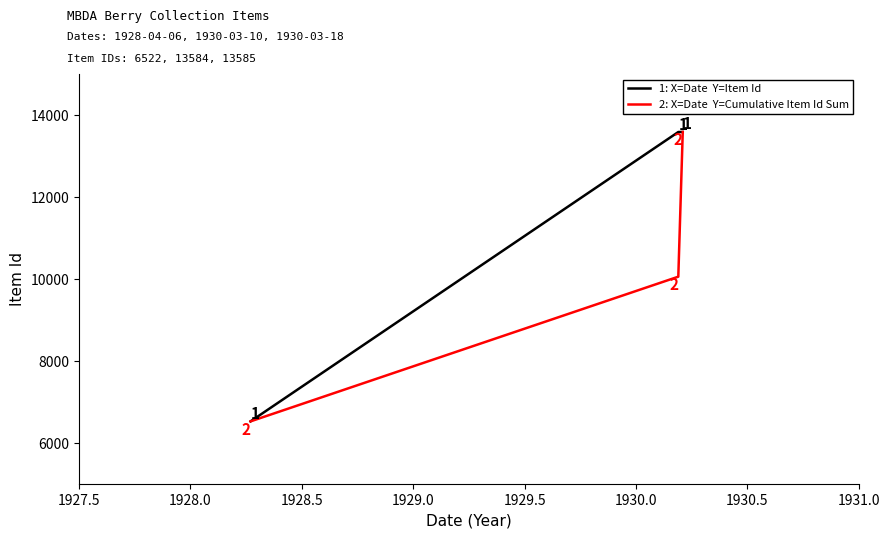

What is the greatest value displayed?

13585